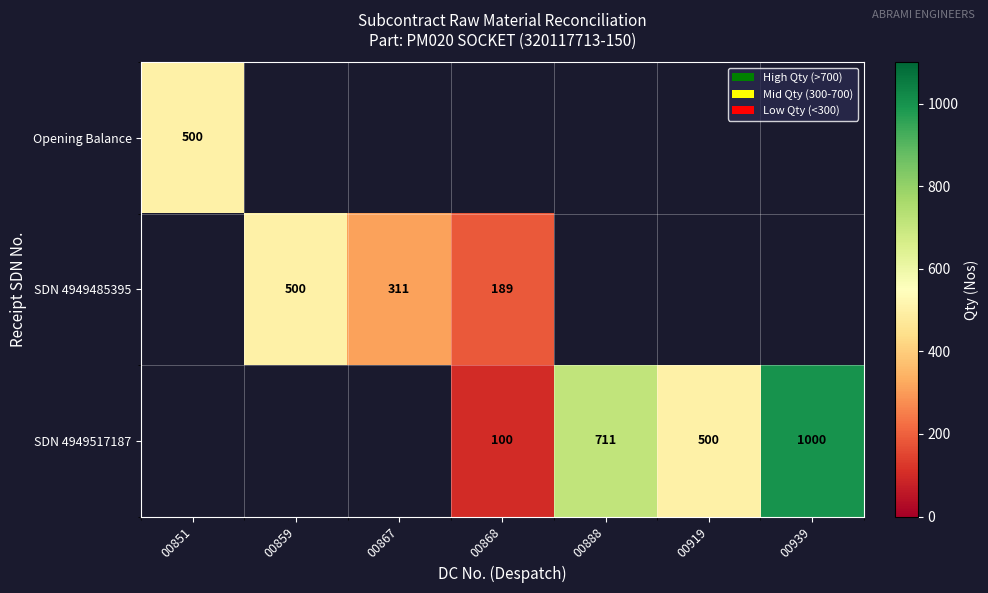

True or false: SDN 4949517187 has a value of 1000 at 00939.

True